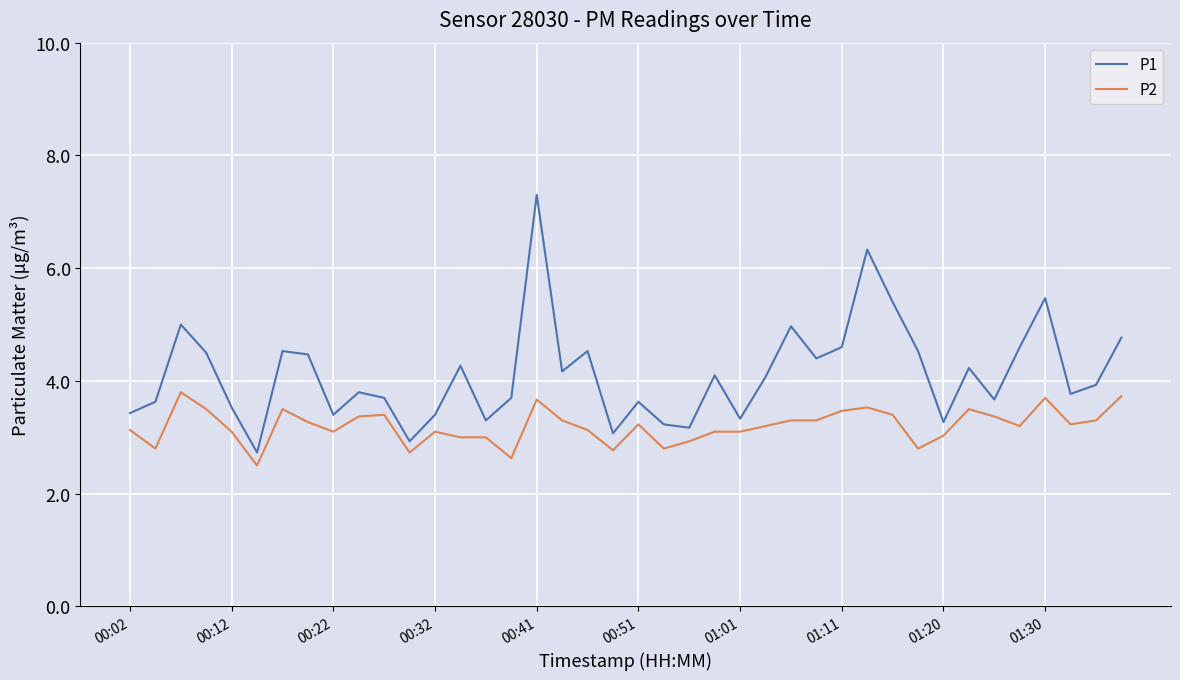

Which series has the widest spread of values?

P1